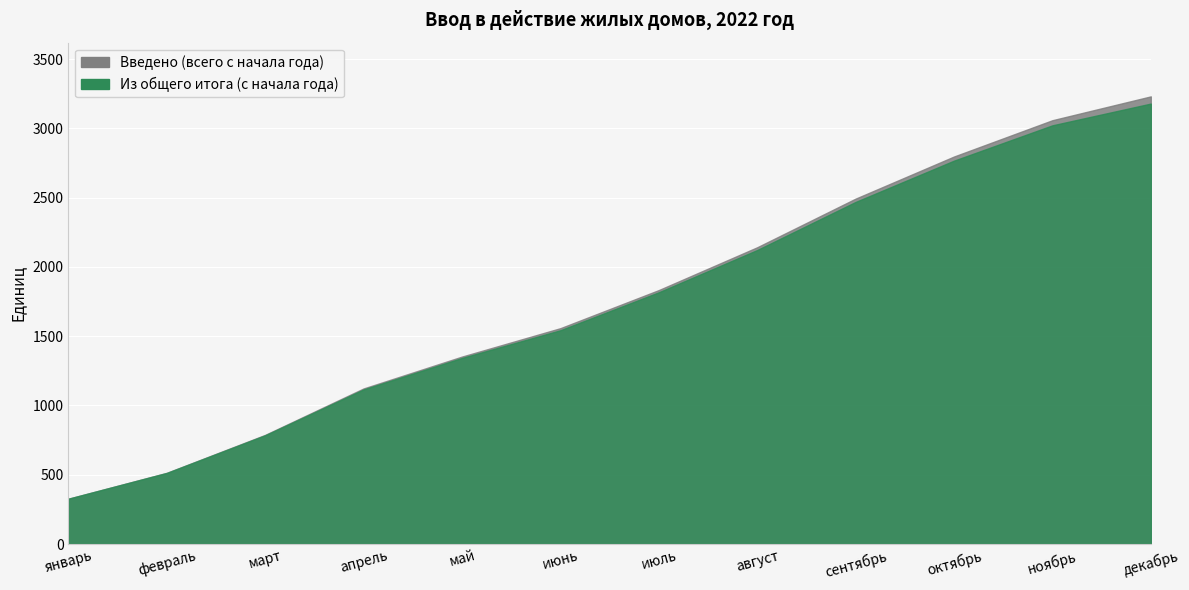

What is the spread (max minus min) of values at сентябрь?

4